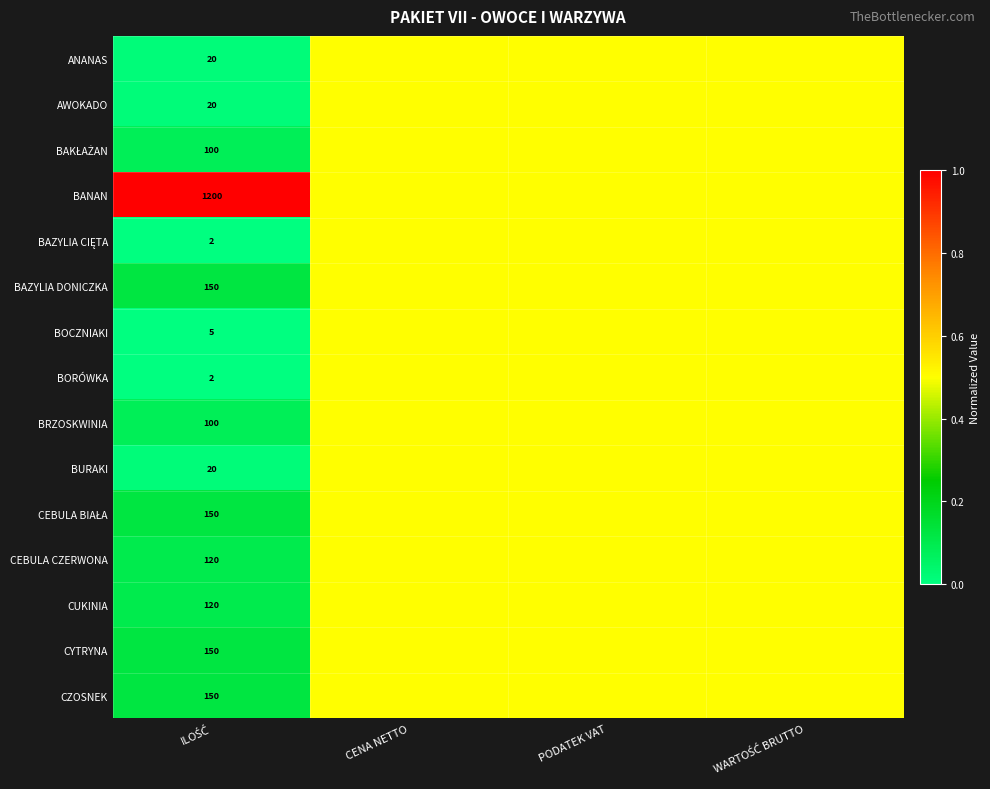

Rank the series by their maximum value, from highest to lowest.

BANAN, ANANAS, AWOKADO, BAKŁAŻAN, BAZYLIA CIĘTA, BAZYLIA DONICZKA, BOCZNIAKI, BORÓWKA, BRZOSKWINIA, BURAKI, CEBULA BIAŁA, CEBULA CZERWONA, CUKINIA, CYTRYNA, CZOSNEK